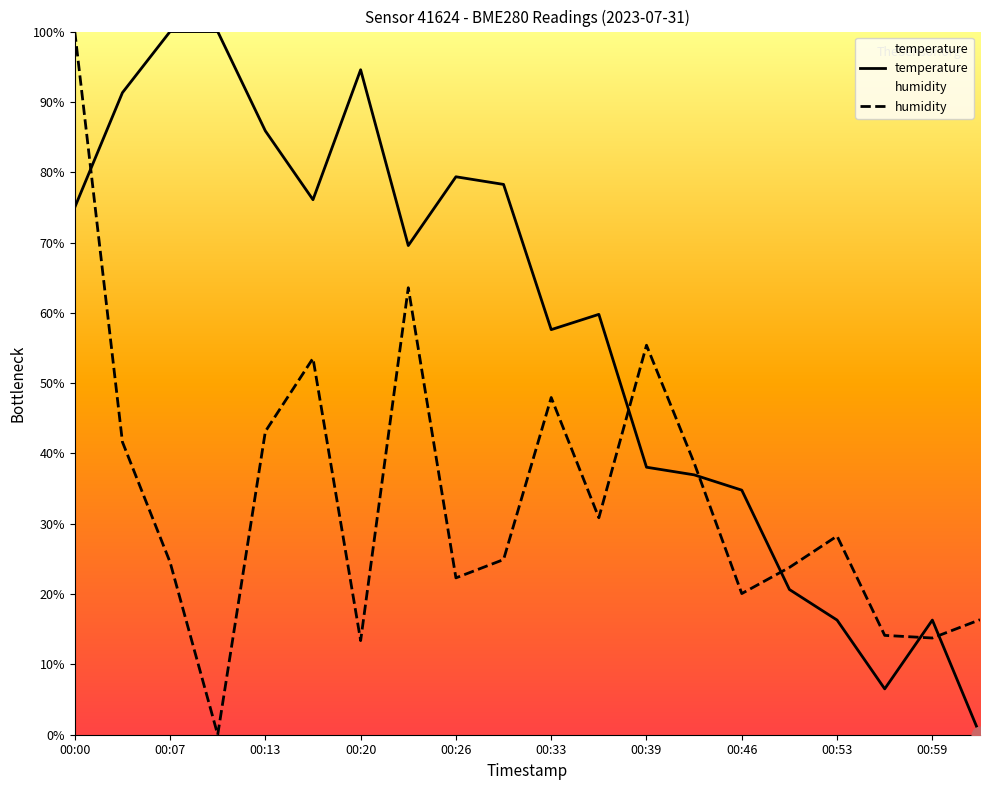

Reading left to right, transcribe all the data shown in this chart.

temperature: 00:00=75.0	00:04=91.3	00:07=100.0	00:10=100.0	00:13=85.9	00:17=76.1	00:20=94.6	00:23=69.6	00:26=79.3	00:30=78.3	00:33=57.6	00:36=59.8	00:39=38.0	00:43=37.0	00:46=34.8	00:49=20.7	00:53=16.3	00:56=6.5	00:59=16.3	01:02=0.0
humidity: 00:00=100.0	00:04=41.6	00:07=24.5	00:10=0.0	00:13=43.1	00:17=53.5	00:20=13.4	00:23=63.6	00:26=22.3	00:30=24.9	00:33=48.0	00:36=30.9	00:39=55.4	00:43=38.7	00:46=20.1	00:49=23.8	00:53=28.3	00:56=14.1	00:59=13.8	01:02=16.4